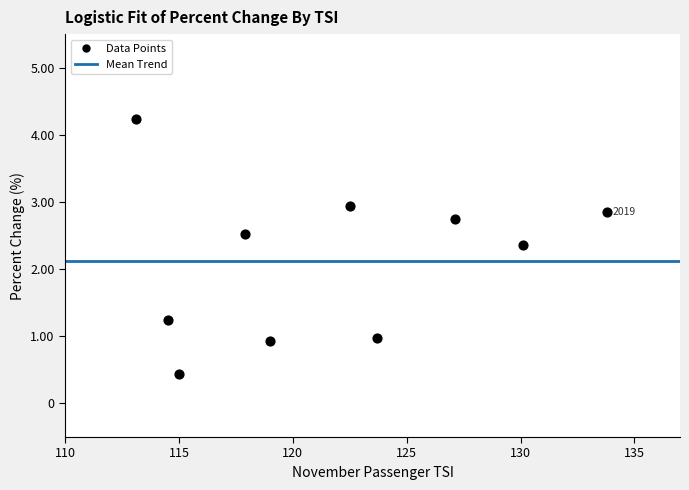

What is the range of Y values (max minus min)?

3.8